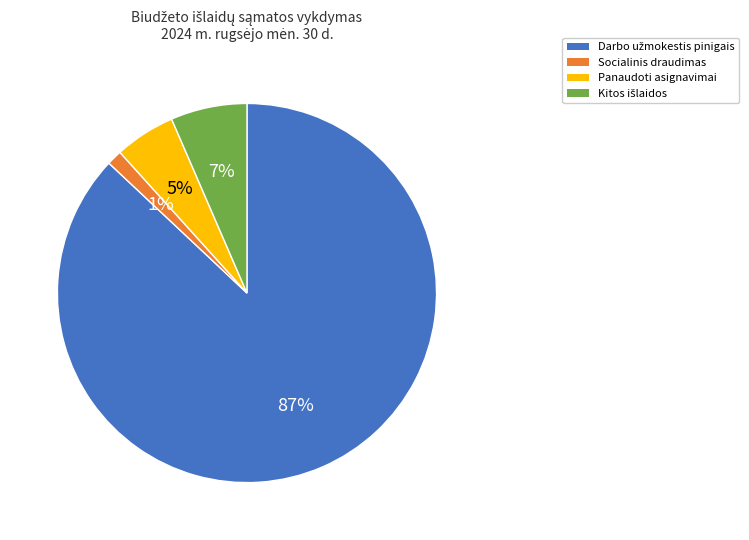

Which slice is the smallest?

Socialinis draudimas